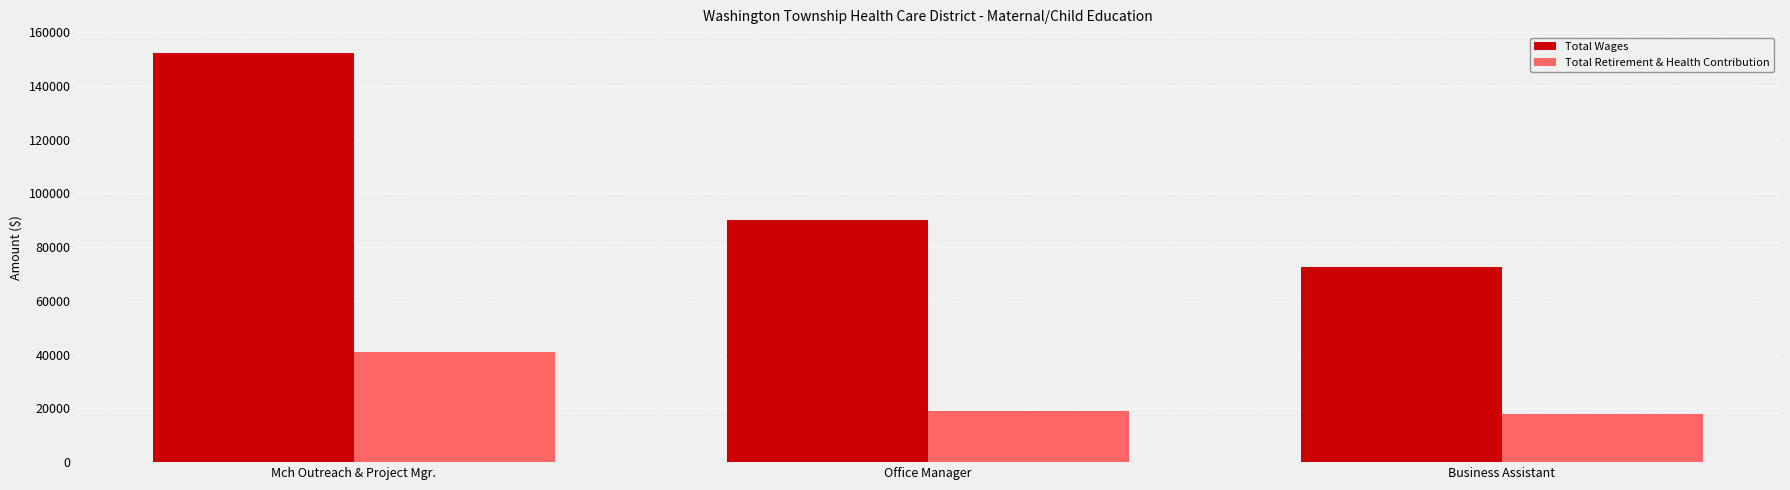

What is the label of the 1st bar from the left?

Mch Outreach & Project Mgr.